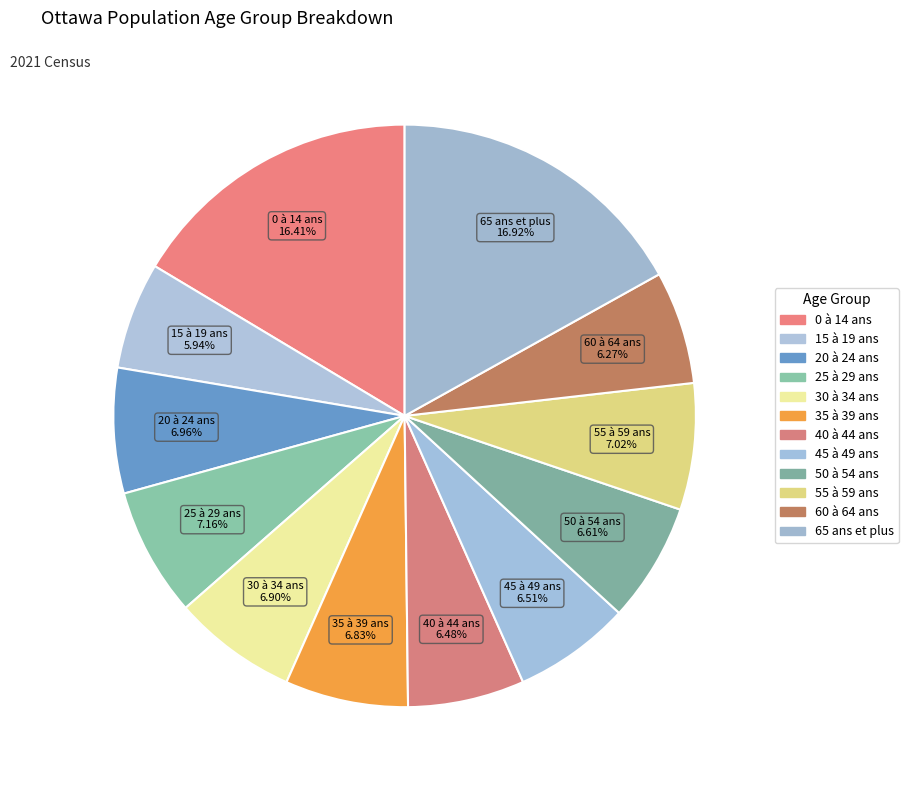

Which category has the biggest portion of the pie?

65 ans et plus